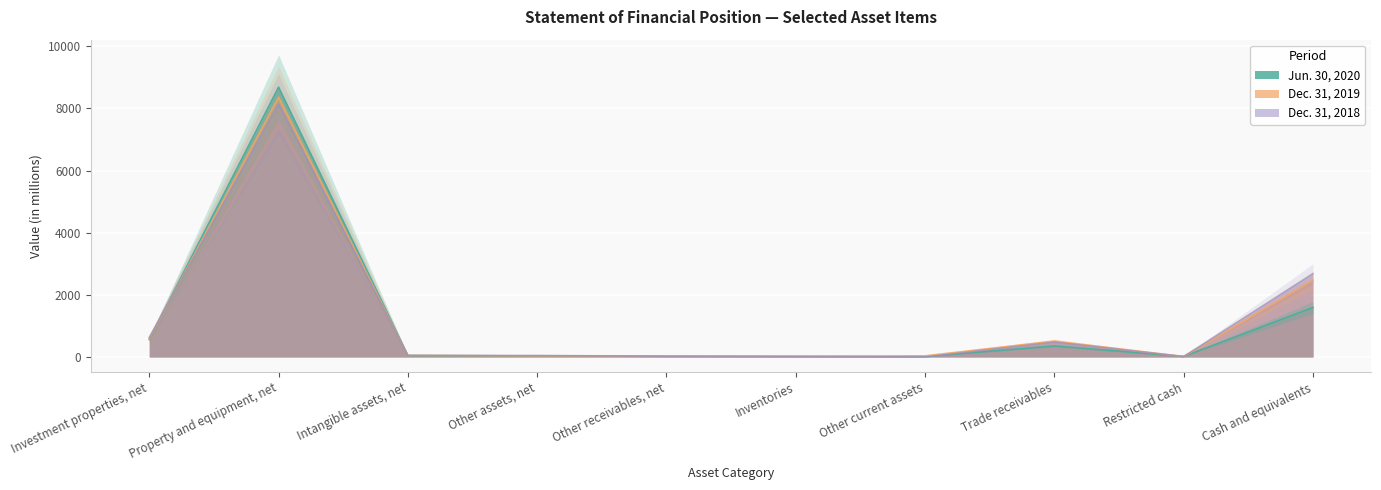

Which series has the largest total across all categories?

Dec. 31, 2019